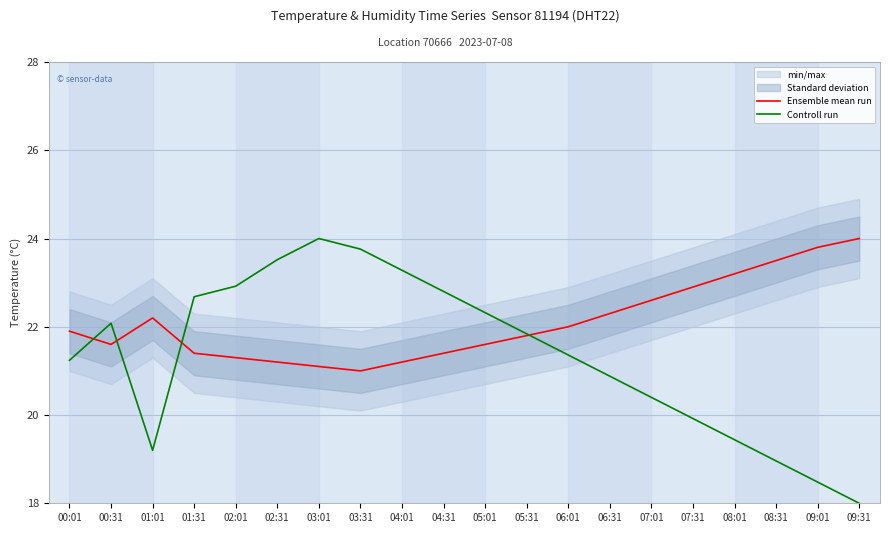

Does the chart display data point markers on the line(s)?

No